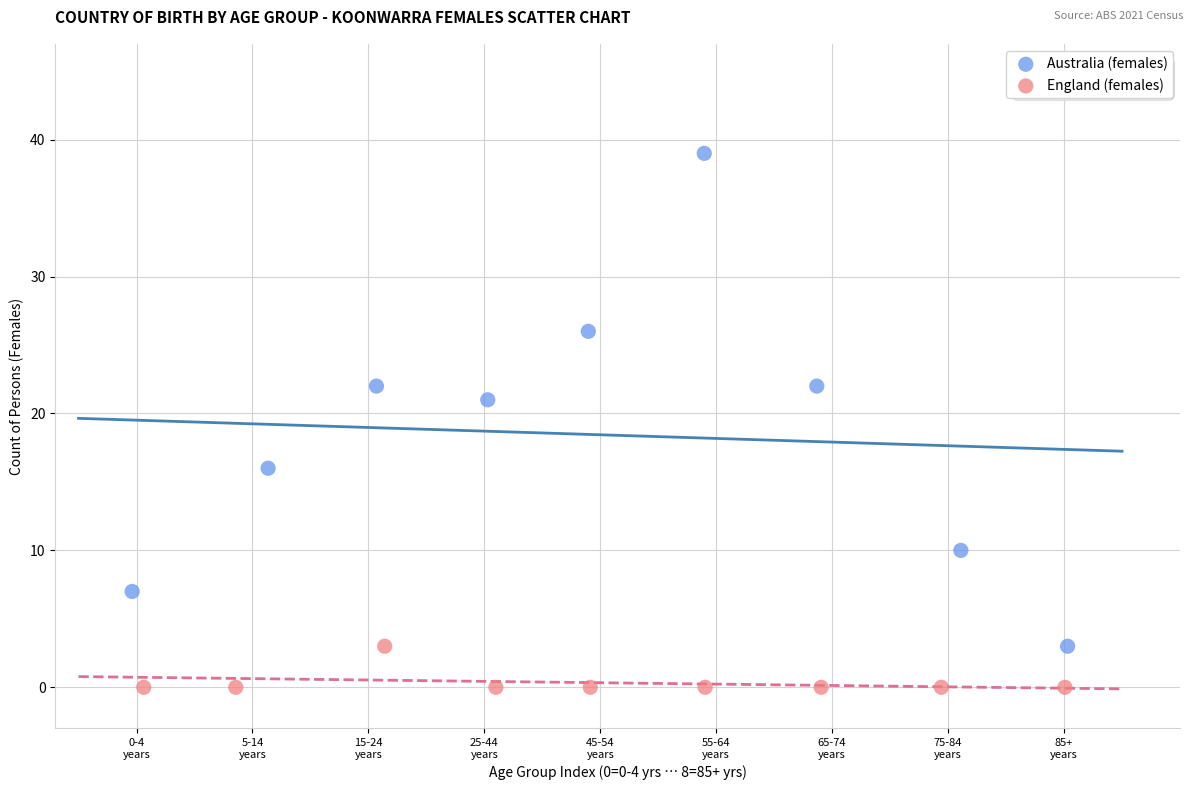

Which series has the widest spread of Y values?

Australia (females)